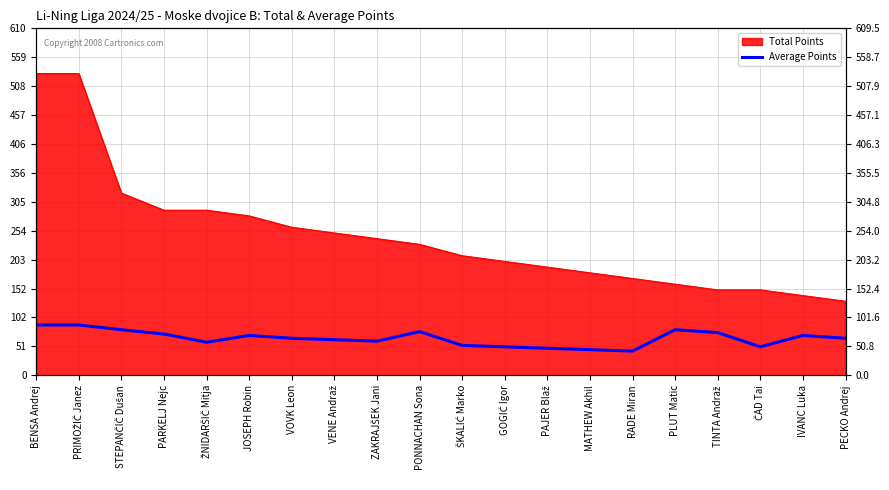

Which category has the lowest value across all series?

RADE Miran